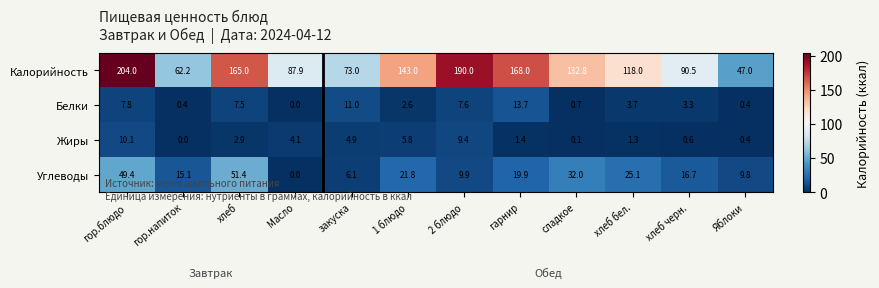

Where does the Калорийность series first go above 132?

гор.блюдо